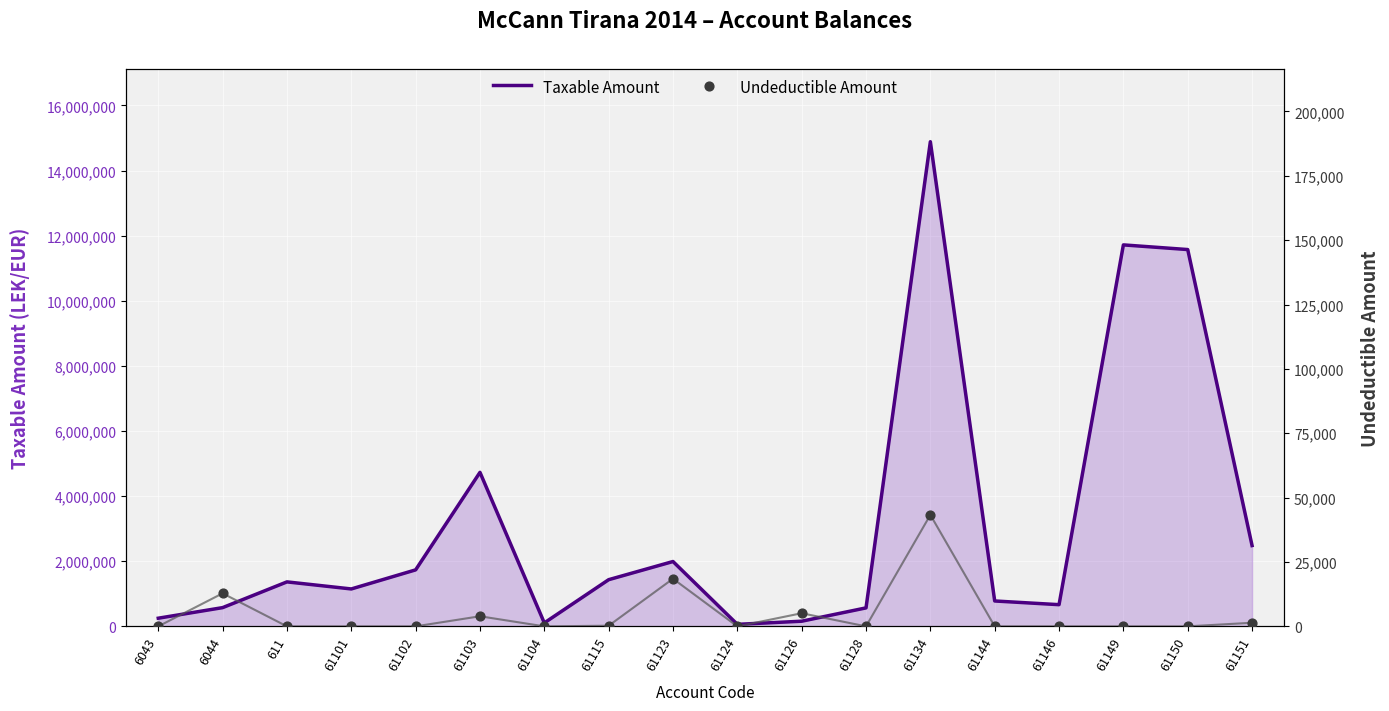

At how many categories does at least one series exceed 4571207?

4